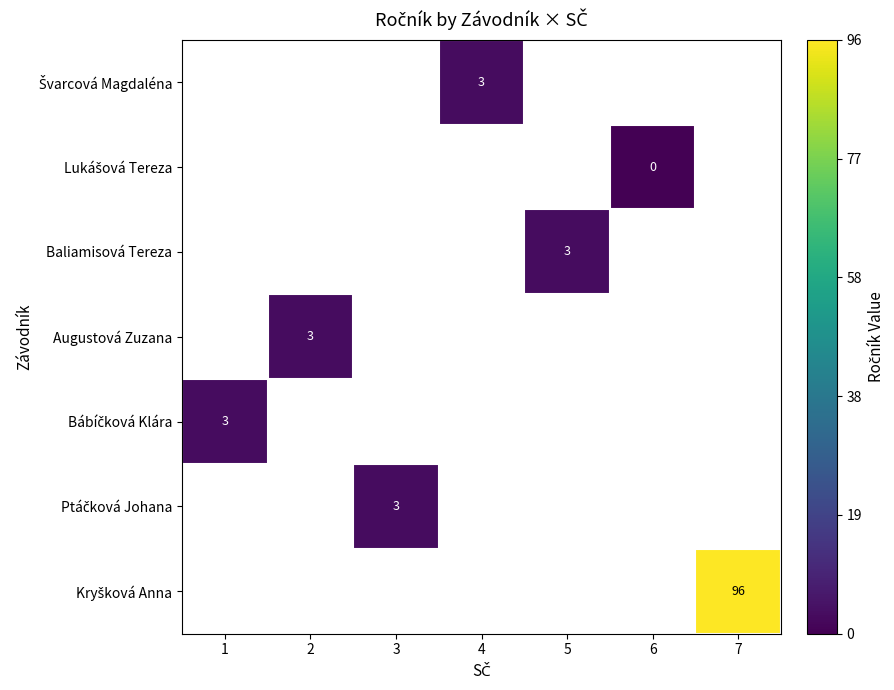

Count the number of categories in the chart.

7